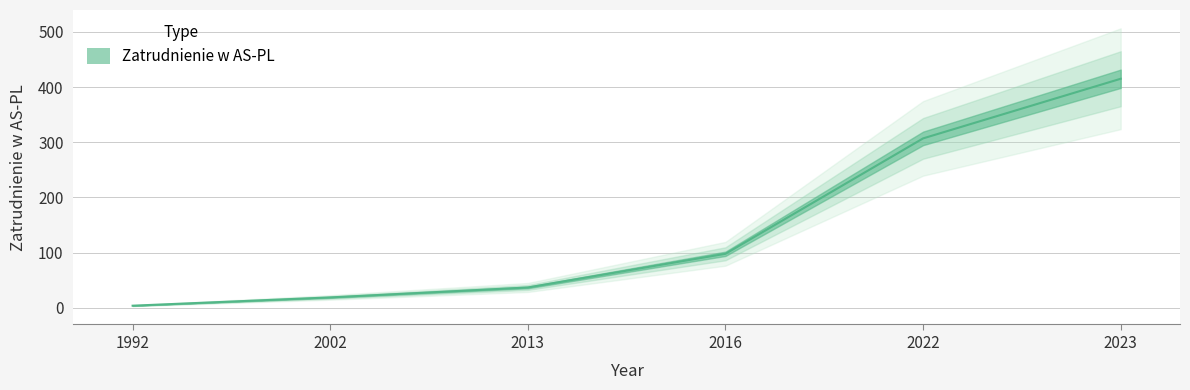

What is the difference between the maximum and minimum values?

411